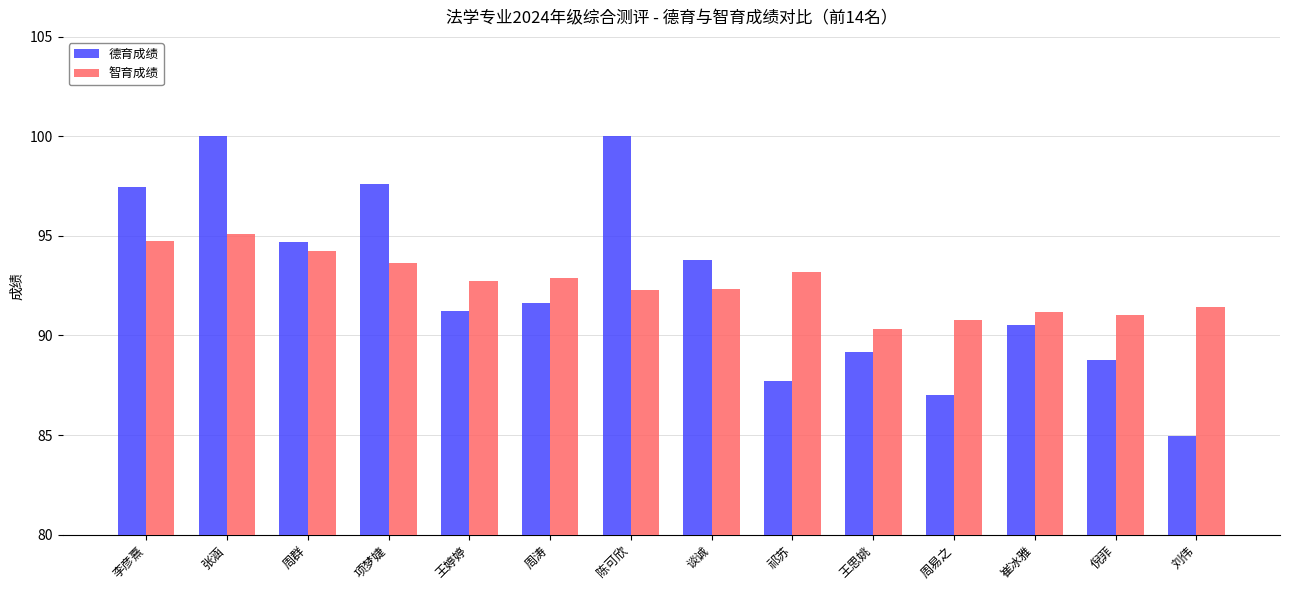

What are all the series names shown in the legend?

德育成绩, 智育成绩